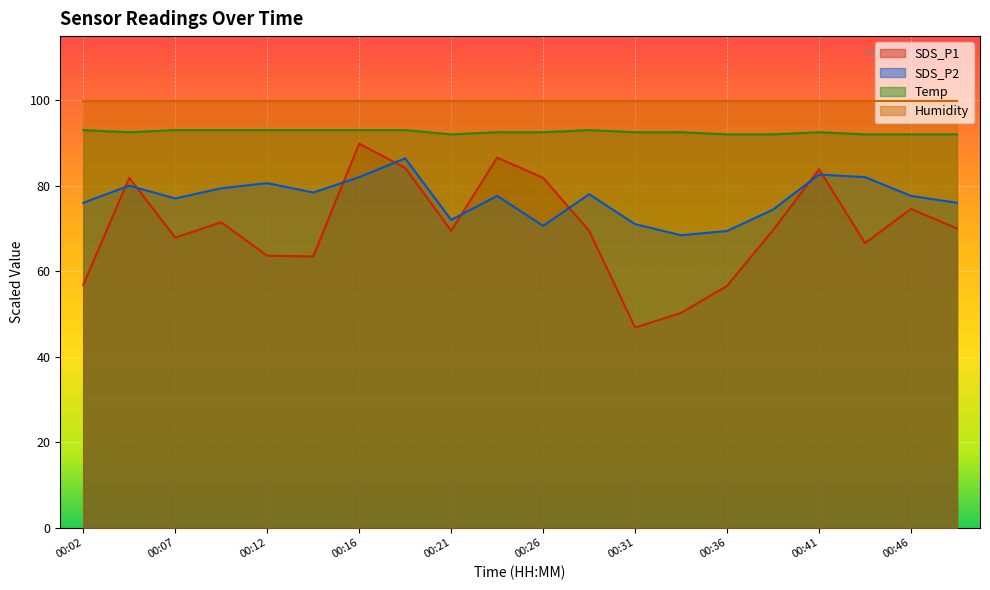

What is the sum of the SDS_P1 values at 00:26 and 00:29?

151.3